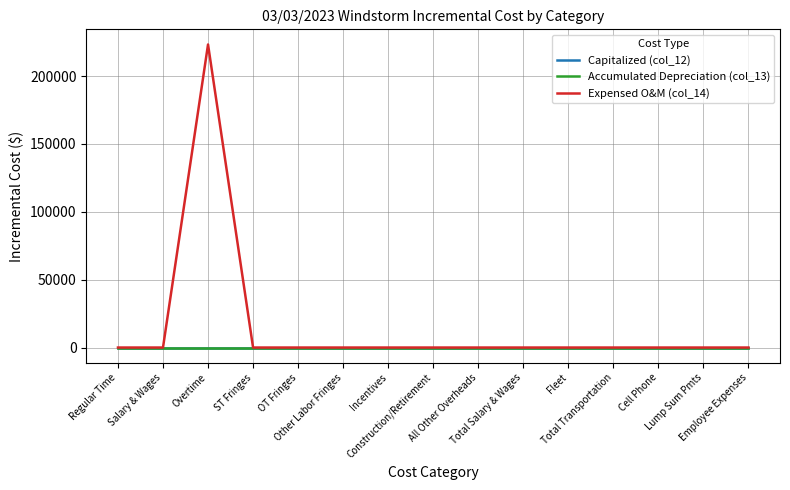

Reading left to right, list all the values displayed in this chart.

Capitalized (col_12): Regular Time=0	Salary & Wages=0	Overtime=0	ST Fringes=0	OT Fringes=0	Other Labor Fringes=0	Incentives=0	Construction/Retirement=0	All Other Overheads=0	Total Salary & Wages=0	Fleet=0	Total Transportation=0	Cell Phone=0	Lump Sum Pmts=0	Employee Expenses=0
Accumulated Depreciation (col_13): Regular Time=0	Salary & Wages=0	Overtime=0	ST Fringes=0	OT Fringes=0	Other Labor Fringes=0	Incentives=0	Construction/Retirement=0	All Other Overheads=0	Total Salary & Wages=0	Fleet=0	Total Transportation=0	Cell Phone=0	Lump Sum Pmts=0	Employee Expenses=0
Expensed O&M (col_14): Regular Time=0	Salary & Wages=0	Overtime=223294	ST Fringes=0	OT Fringes=0	Other Labor Fringes=0	Incentives=0	Construction/Retirement=0	All Other Overheads=0	Total Salary & Wages=0	Fleet=0	Total Transportation=0	Cell Phone=0	Lump Sum Pmts=0	Employee Expenses=0